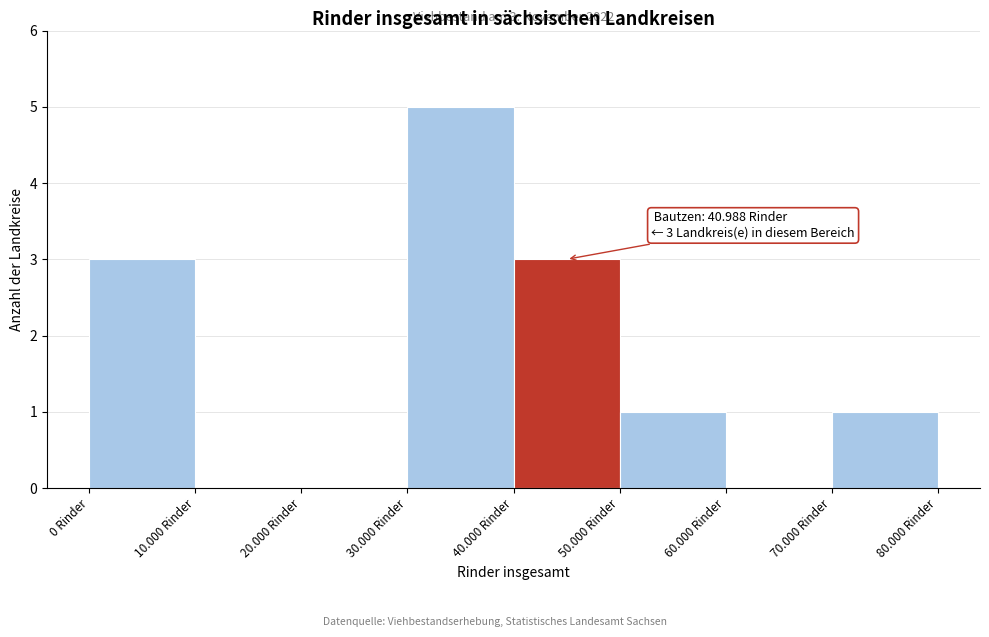

Reading left to right, what are all the values shown in this chart?

0 Rinder=3	10.000 Rinder=0	20.000 Rinder=0	30.000 Rinder=5	40.000 Rinder=3	50.000 Rinder=1	60.000 Rinder=0	70.000 Rinder=1